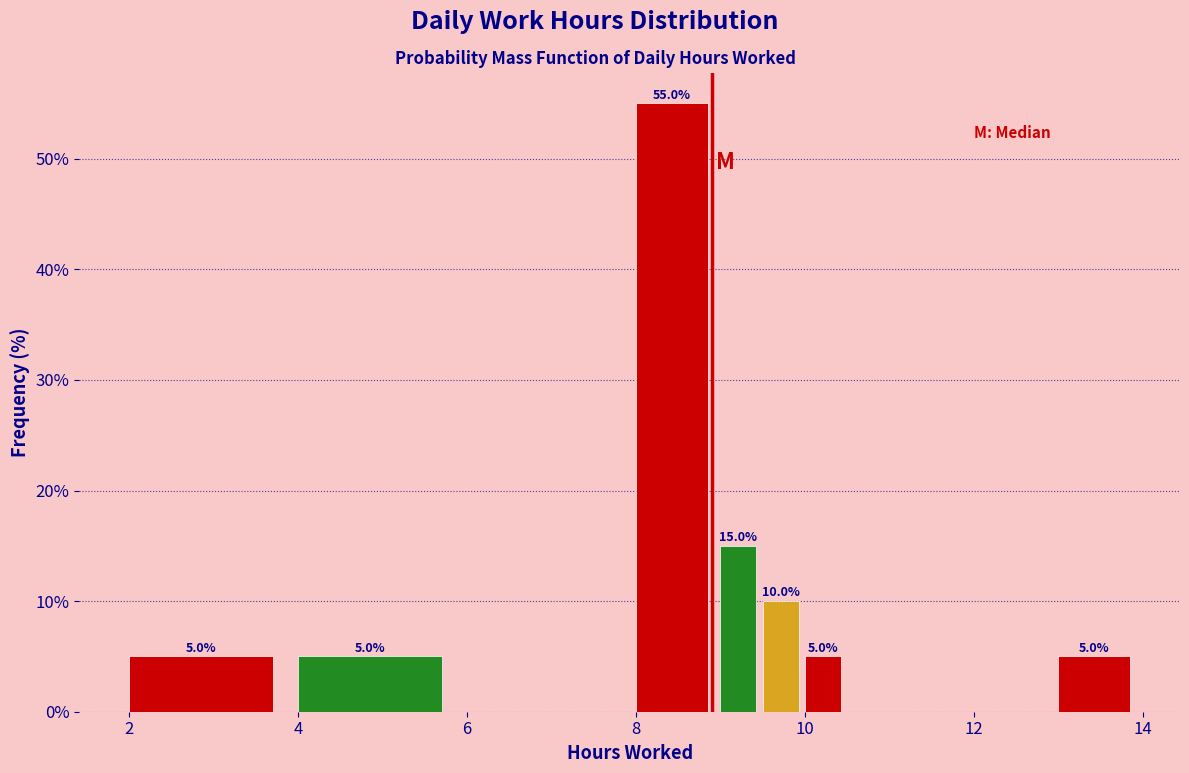

Around what value on the x-axis is the tallest bar? Give the approximate position of its centre, as read against the axis.

8.4